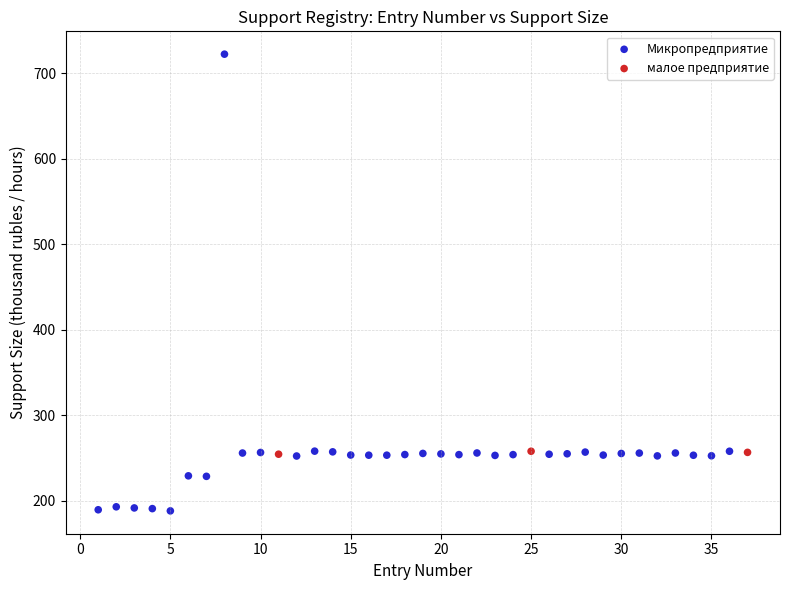

Which series has the largest Y range (max minus min)?

Микропредприятие